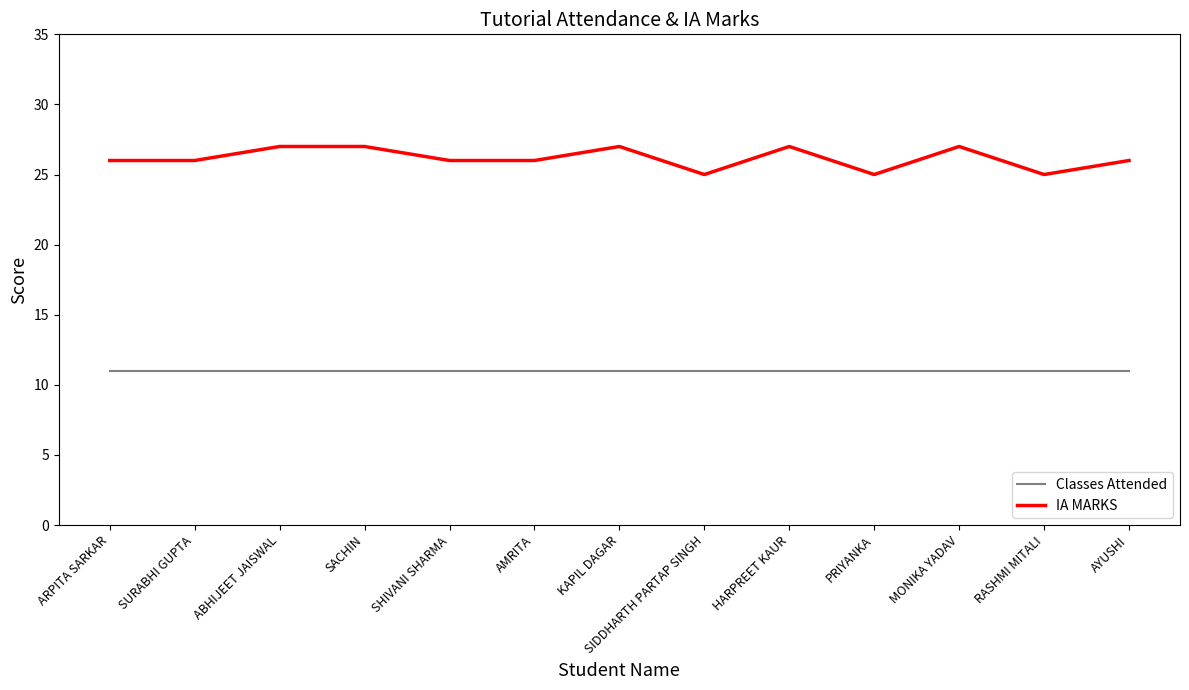

What position from the right is RASHMI MITALI?

2